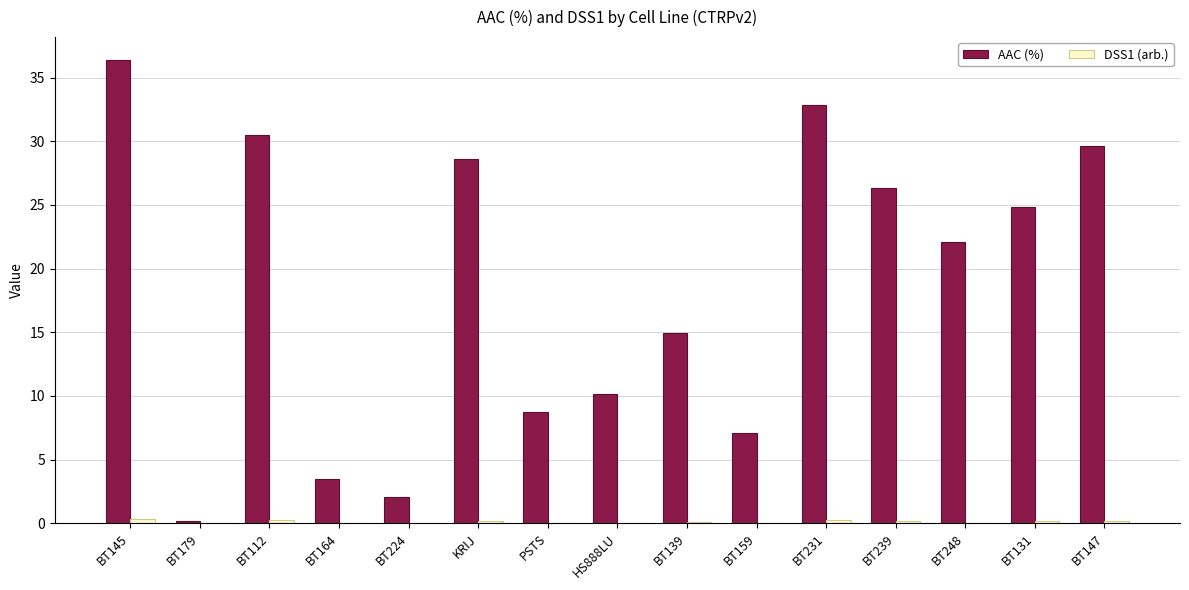

Where is AAC (%) nearest to the value 18?

BT139